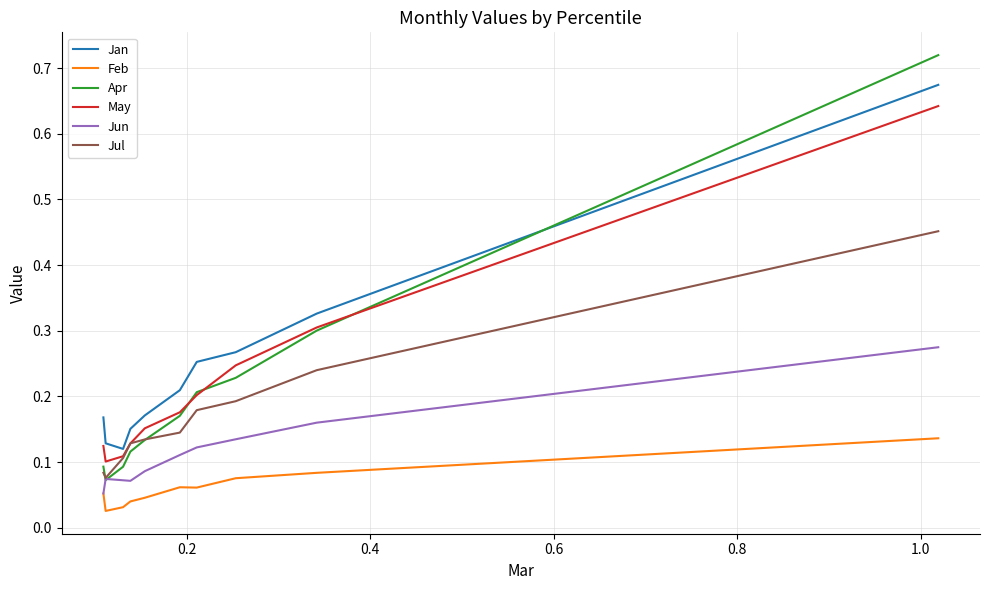

True or false: Jan and Jun cross at least once.

False